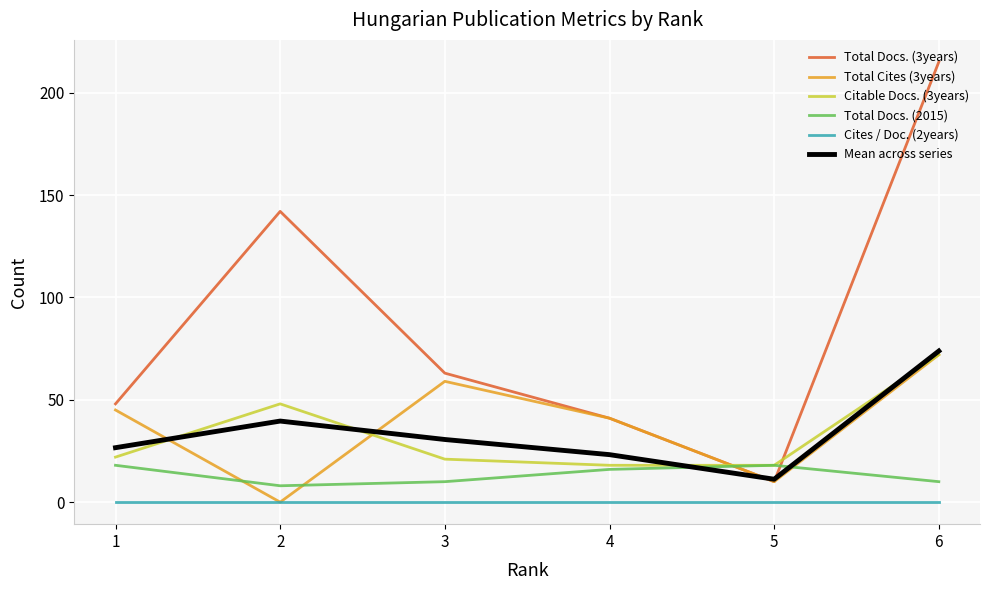

What is the difference between the Total Cites (3years) values at 5 and 1?

35.0